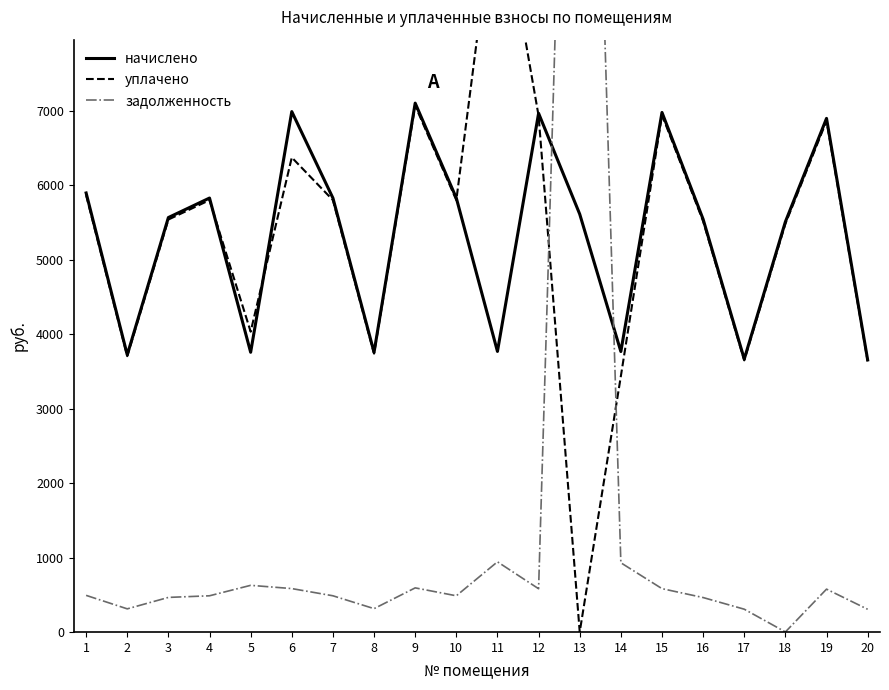

Where does the начислено series first go above 5614?

1